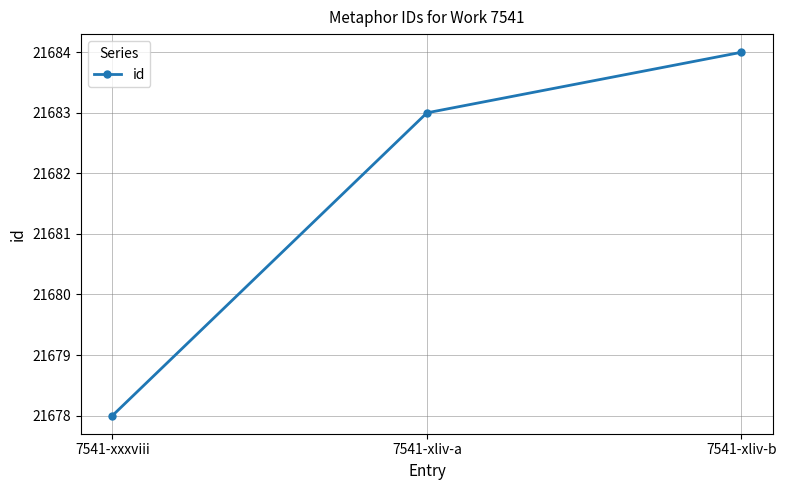

What is the sum of the values at 7541-xliv-b and 7541-xliv-a?

43367